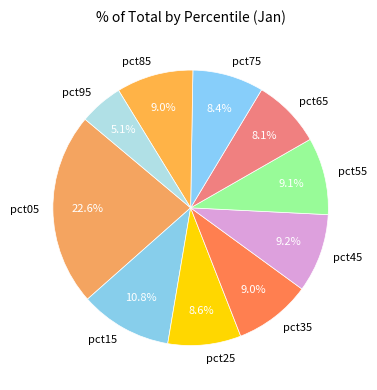

Is the sum of pct85 and pct65 greater than half?

No